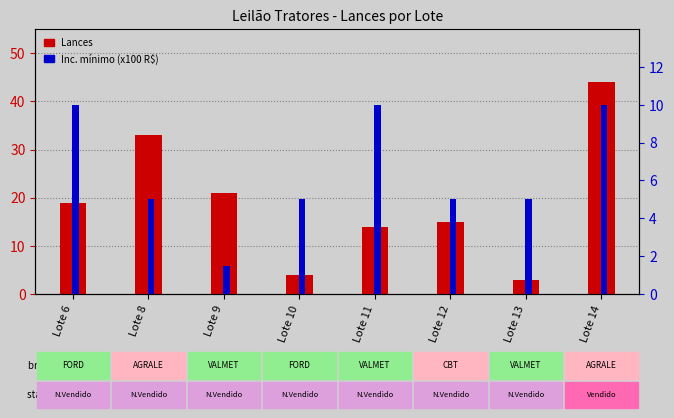

How many data points in Lances are less than 19?

4